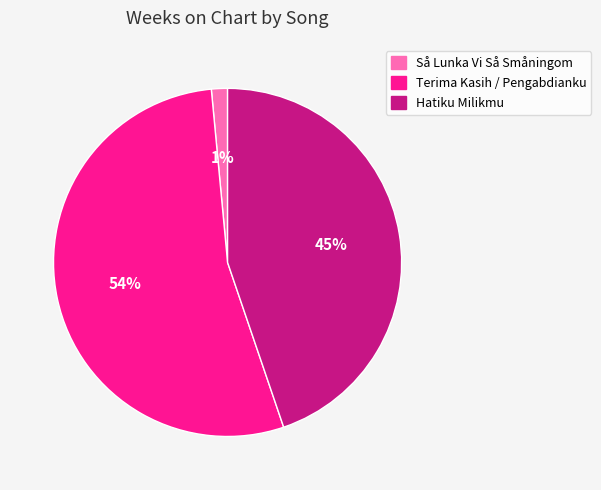

Which slice is the largest?

Terima Kasih / Pengabdianku